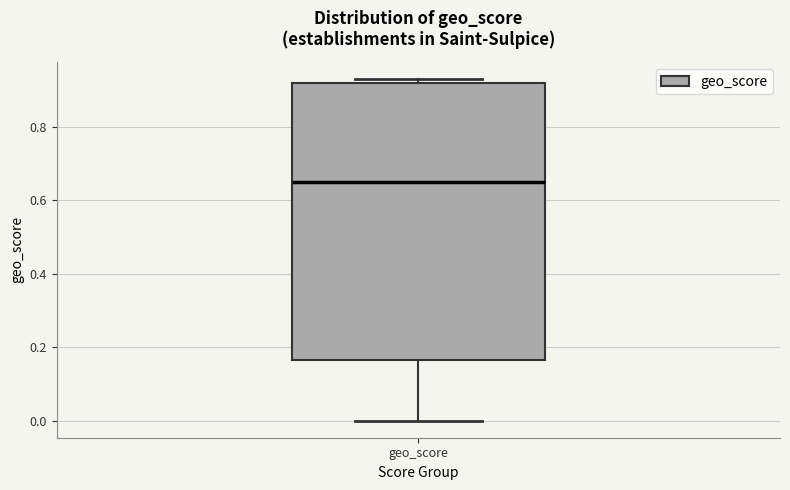

Transcribe this box plot: give where the median line is, the range the box spans, and where the two whiskers end, as read against the y-axis. The values are not printed on the chart, so give them approximately, as read against the axis.

median 0.66, box 0.16 to 0.92, whiskers 0.00 to 0.94